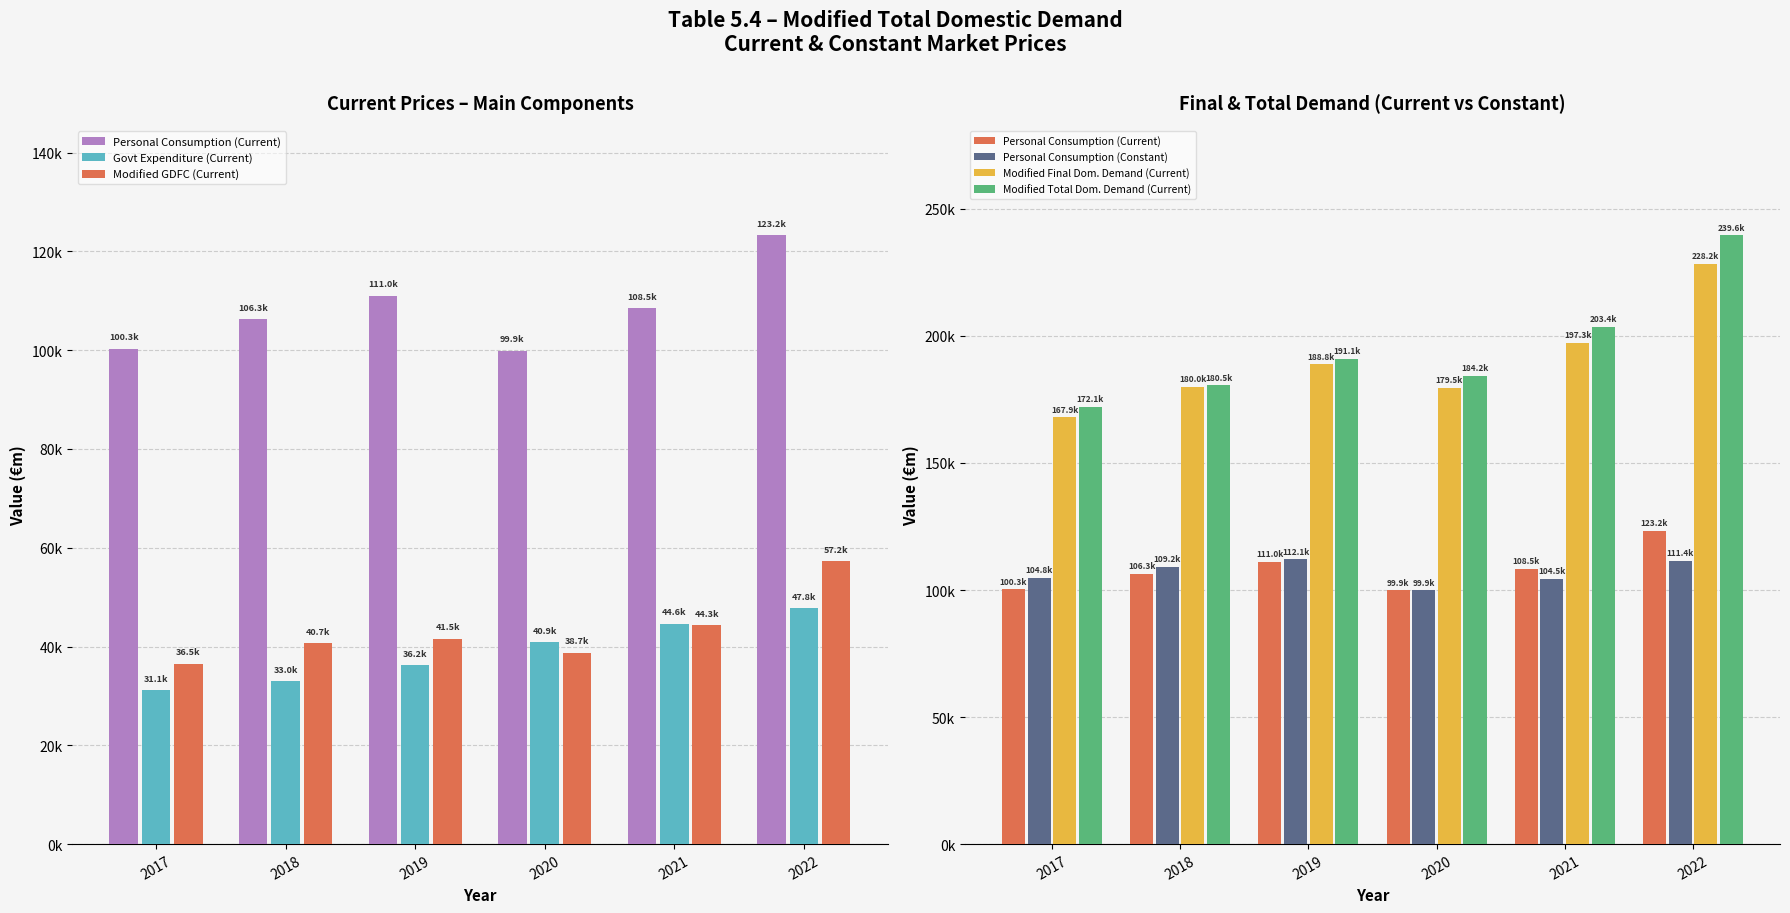

The Modified Final Dom. Demand (Current) series shows 43861.5 at 2021. True or false?

False